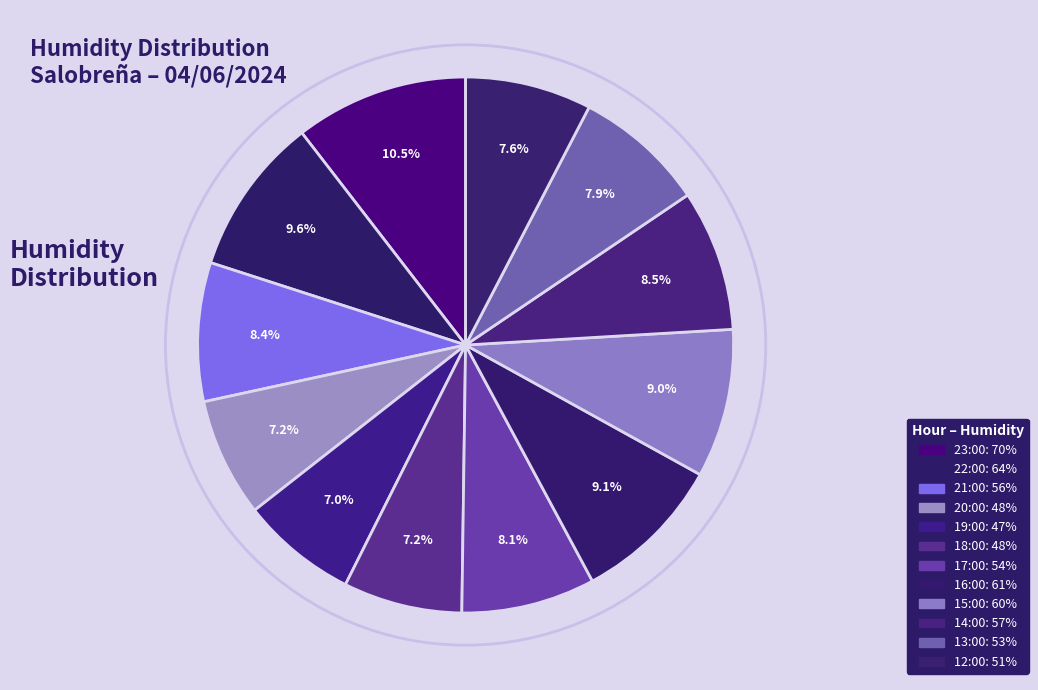

What is the smallest slice in the pie chart?

19:00